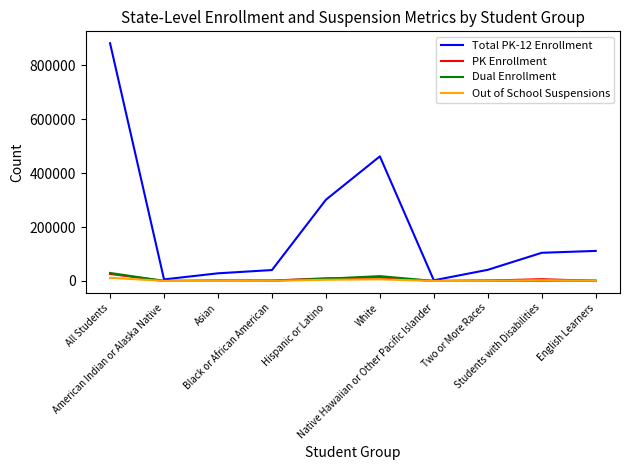

Where is Total PK-12 Enrollment nearest to the value 441960?

White